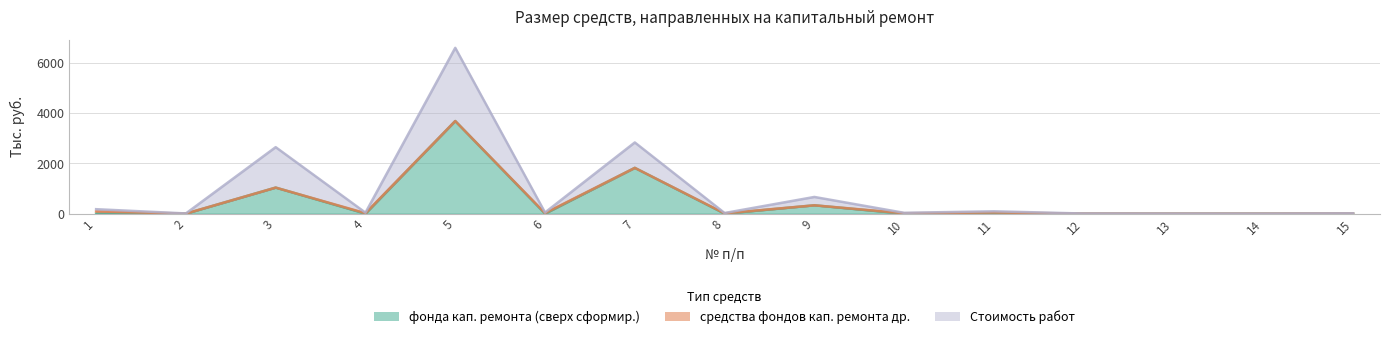

What is the value of the Стоимость работ point at the 1st from the left?

177.7